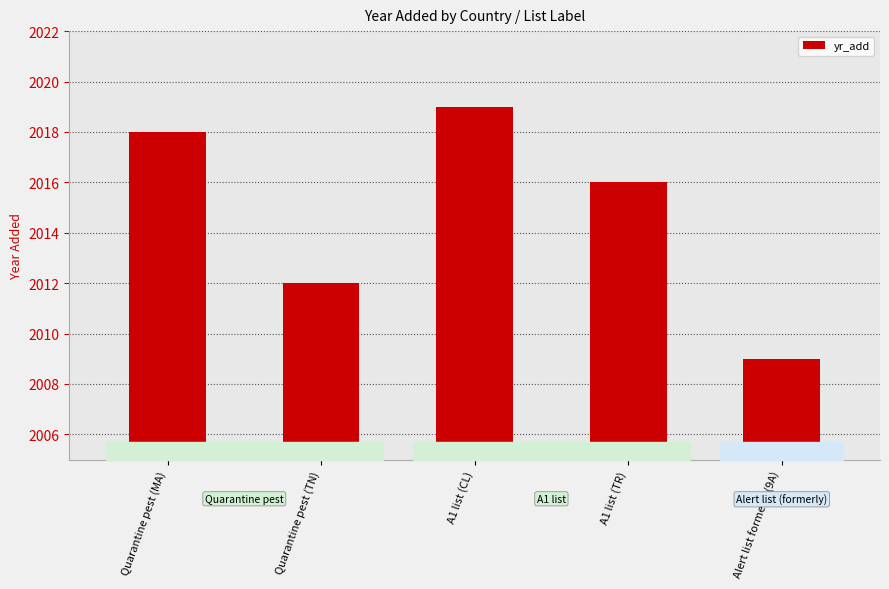

Which has a higher value, A1 list (TR) or Alert list formerly (9A)?

A1 list (TR)